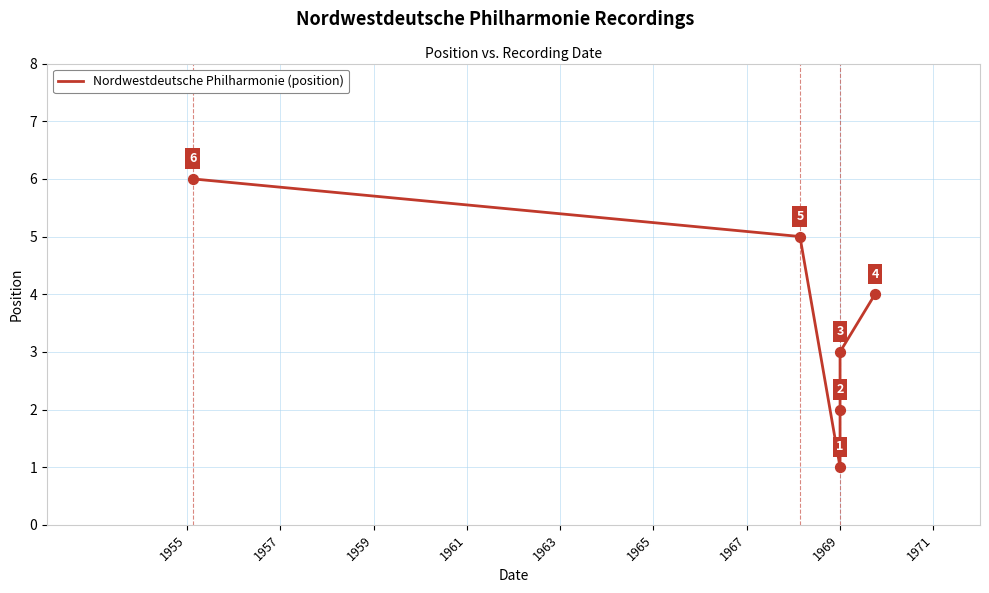

What is the change in value from 1955 to 1963?

-3